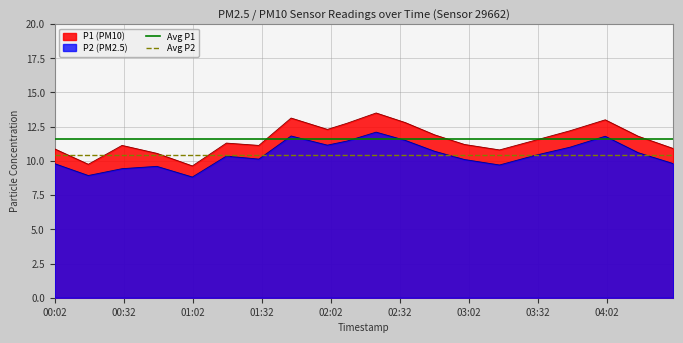

What is the minimum value for Avg P2?

10.5